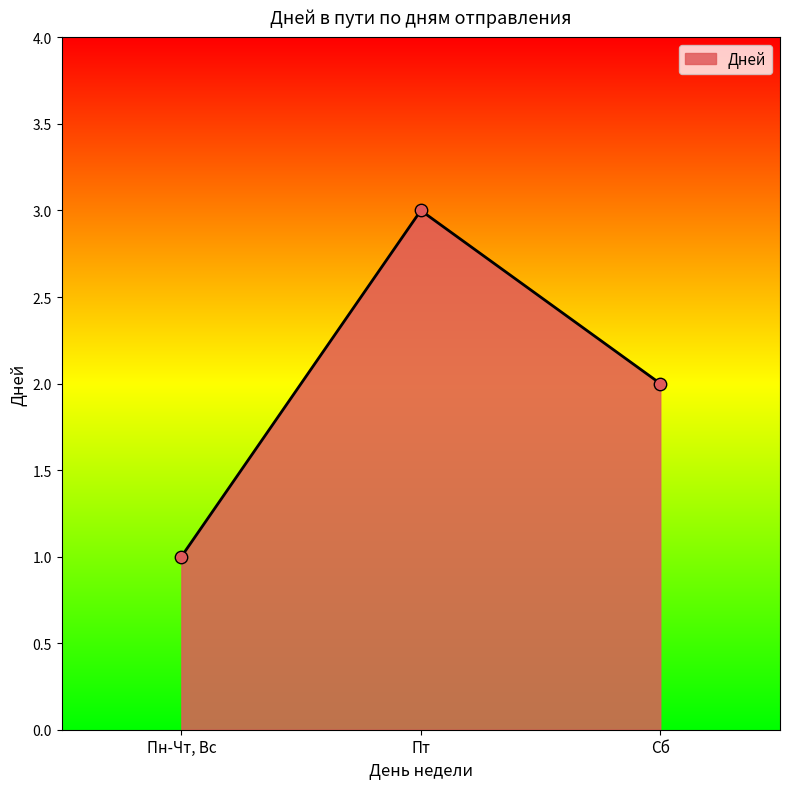

Which has a higher value, Пт or Сб?

Пт